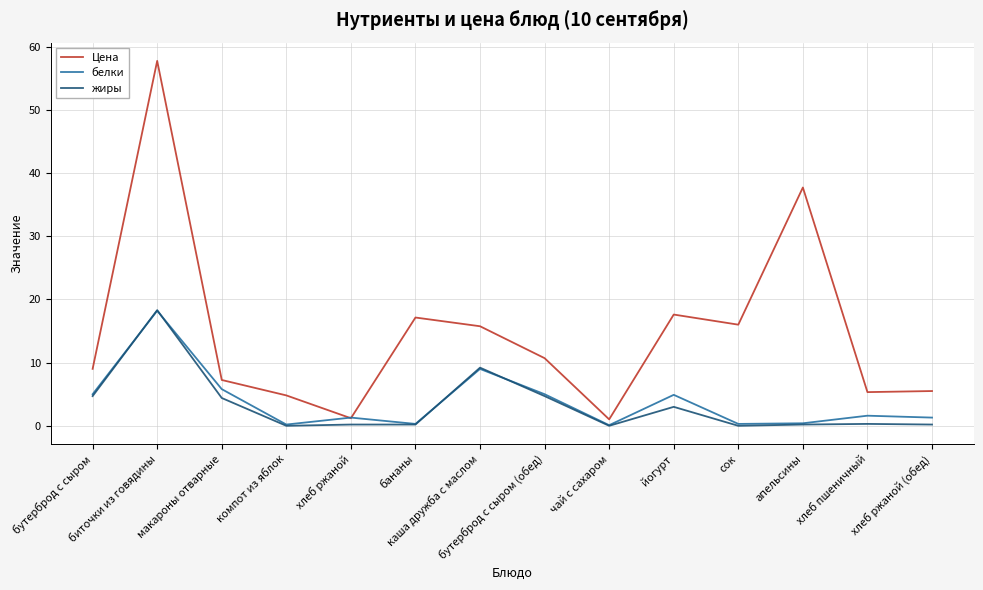

How many values in the Цена series are below 10?

7